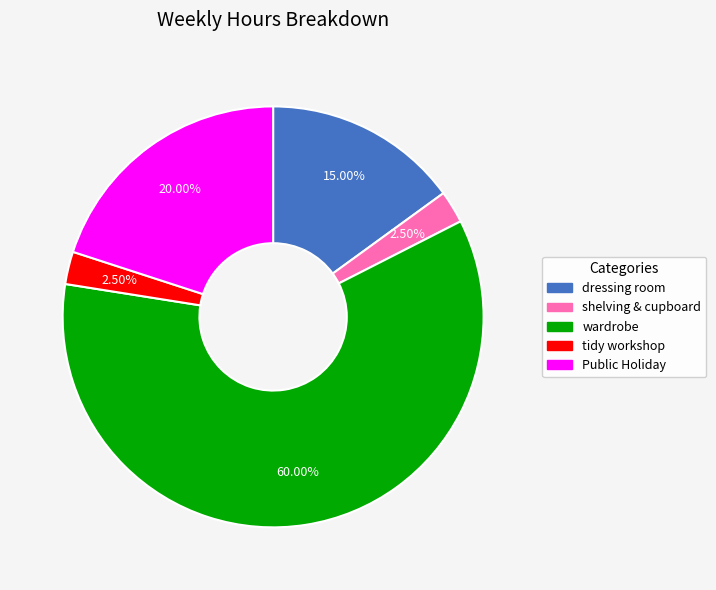

Is wardrobe the majority of the pie?

Yes